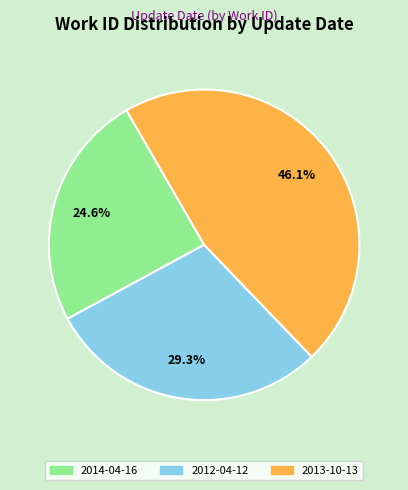

True or false: 2012-04-12 accounts for 35% of the total.

False